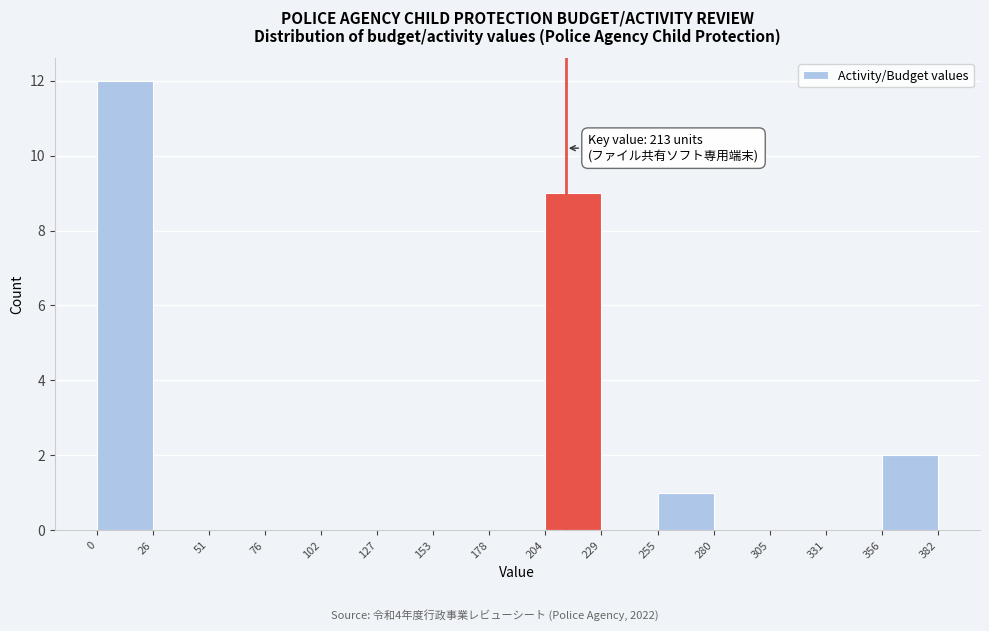

Over which range of the x-axis is the bar tallest?

0 to 26